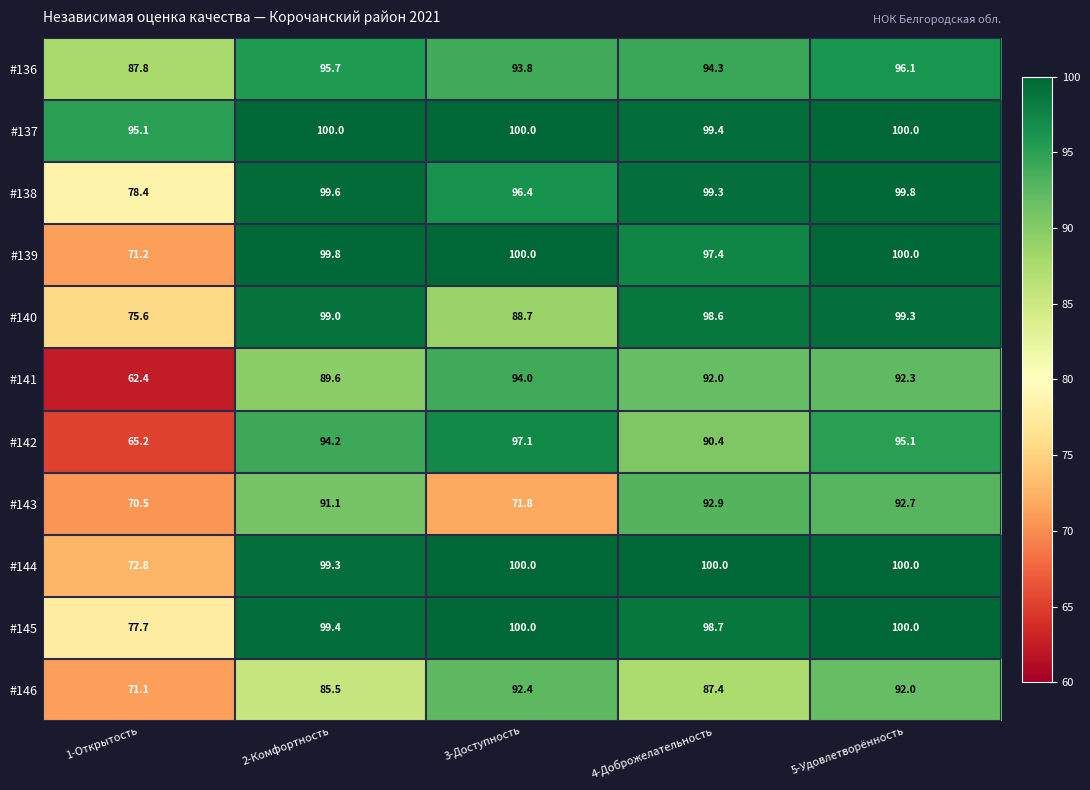

Where is #138 nearest to the value 89?

3-Доступность